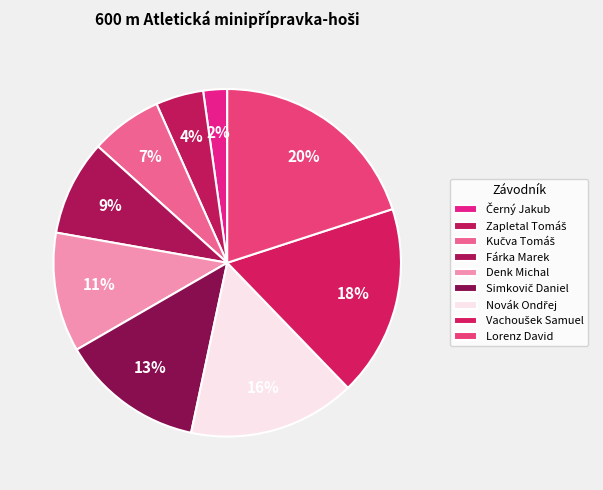

What is the smallest slice in the pie chart?

Černý Jakub